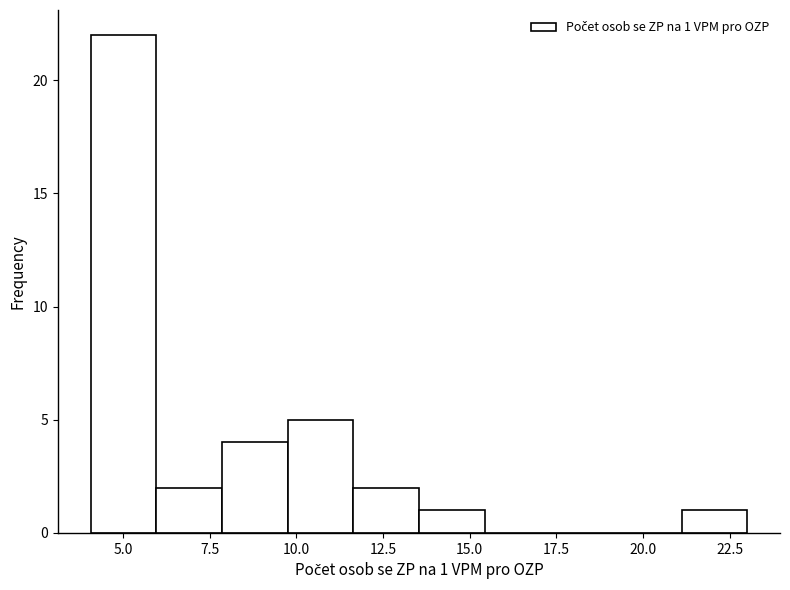

Around what value on the x-axis is the tallest bar? Give the approximate position of its centre, as read against the axis.

5.0